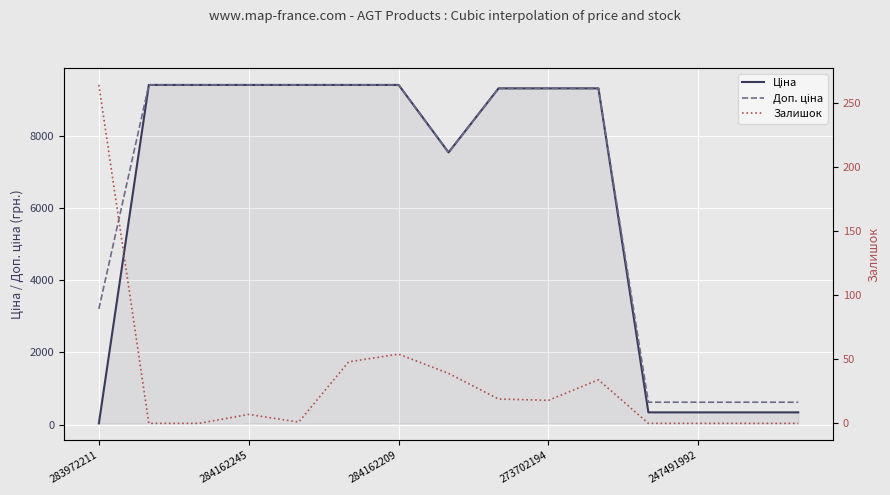

At which label is Доп. ціна closest to 5017?

283972211